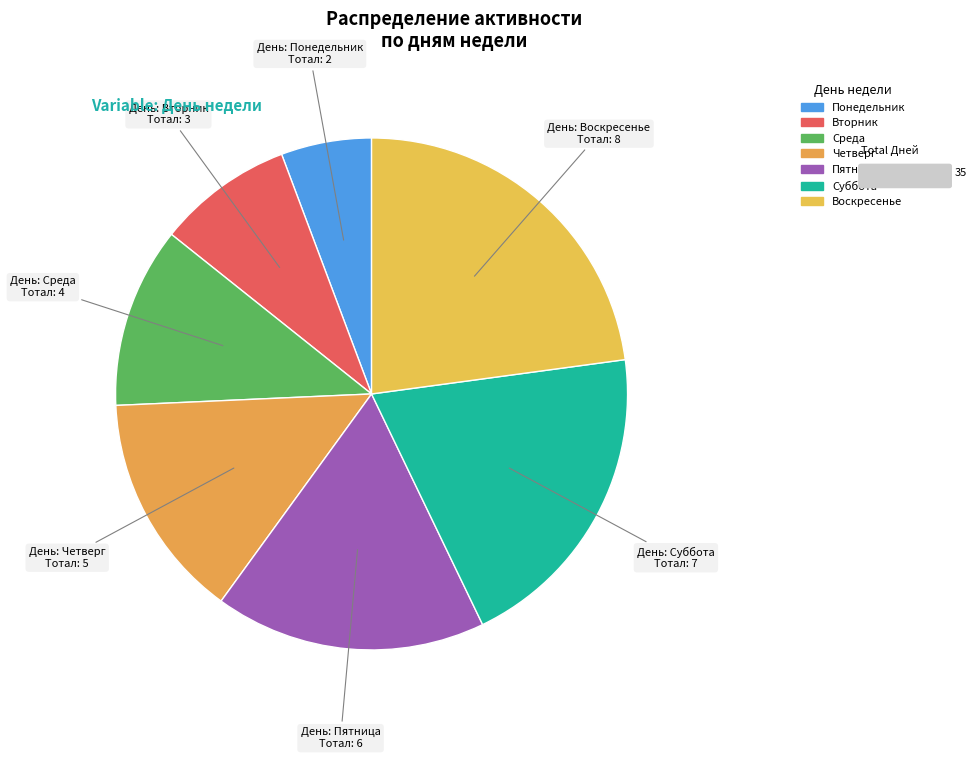

Count the number of slices in the pie.

7